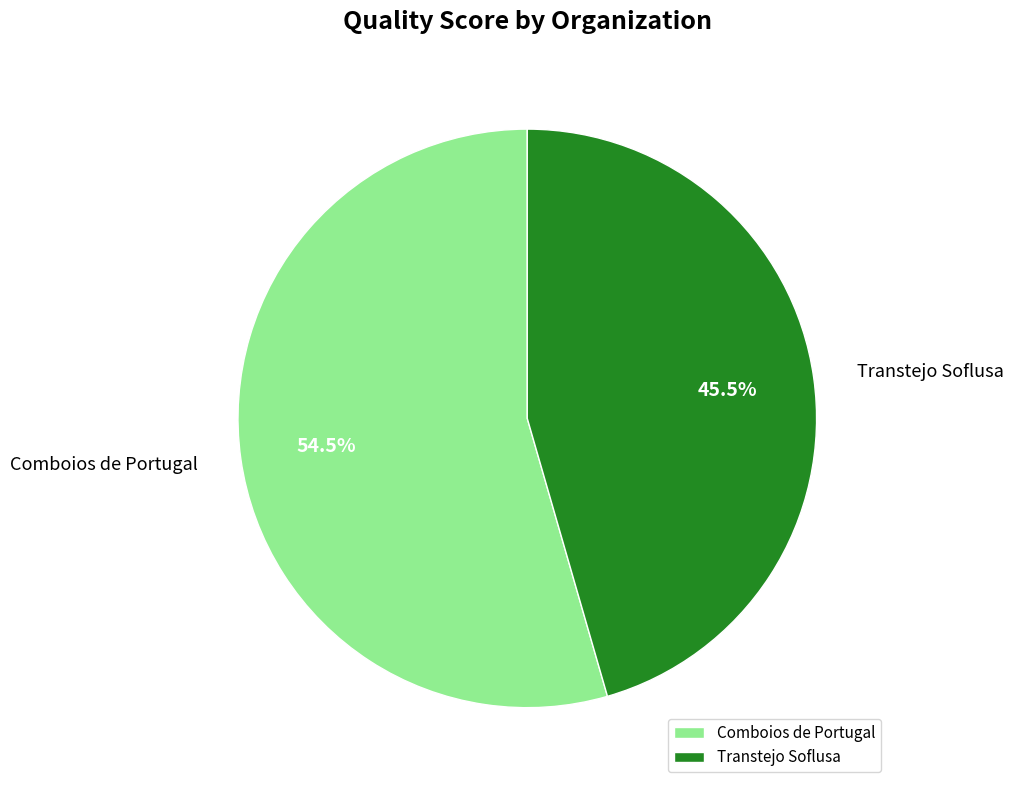

What is the smallest slice in the pie chart?

Transtejo Soflusa